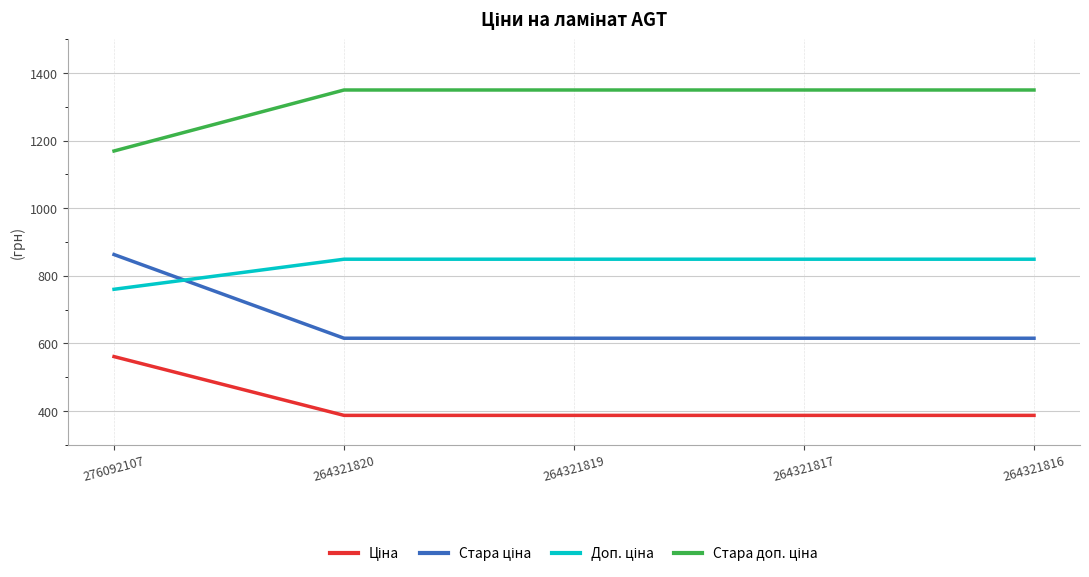

What is the minimum value shown in the chart?

386.9